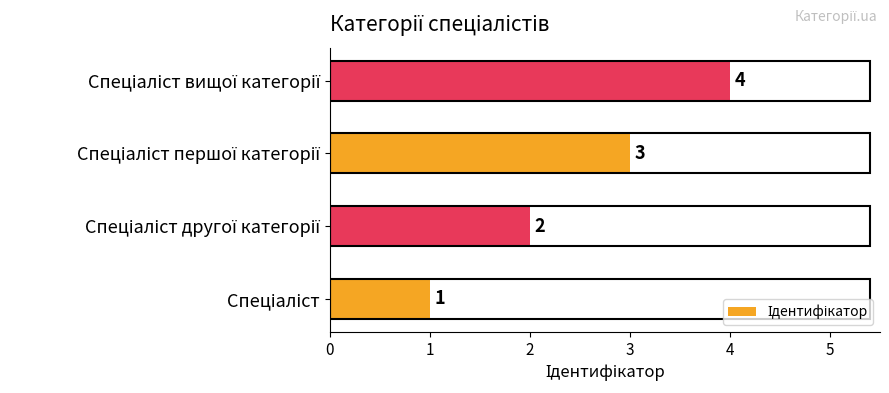

How many values are between 2 and 4?

3